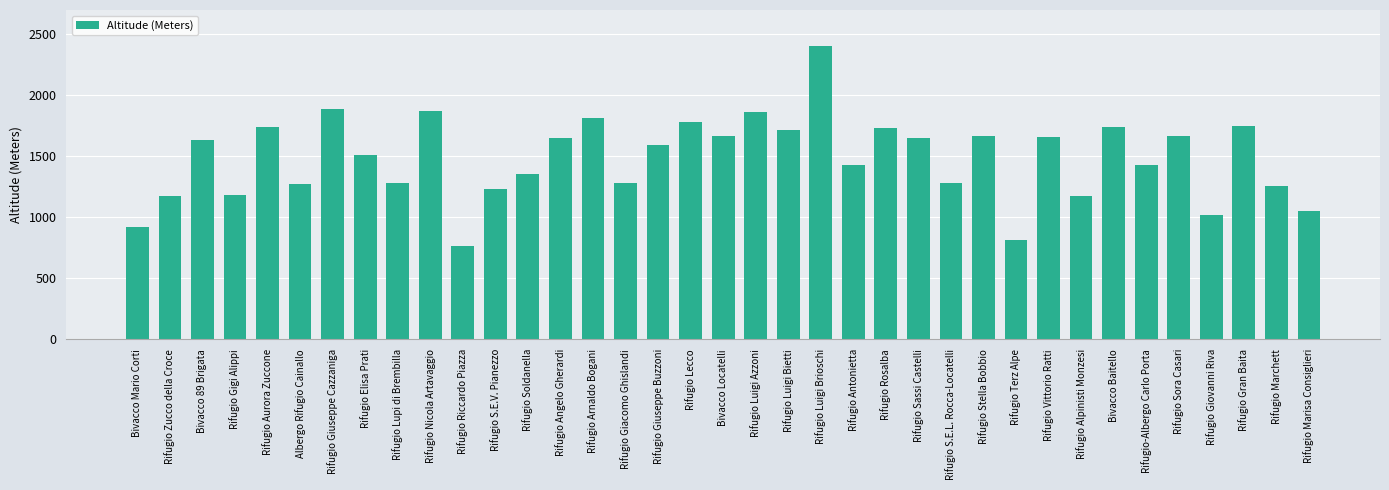

What is the change in value from Rifugio Gigi Alippi to Rifugio Alpinisti Monzesi?

-10